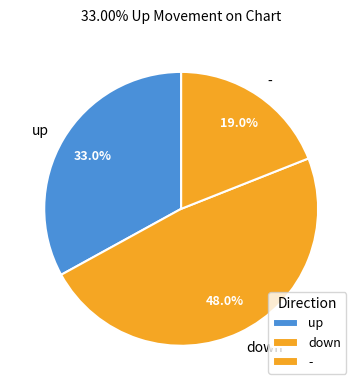

Combined, what portion of the pie is - and down?

67.0%